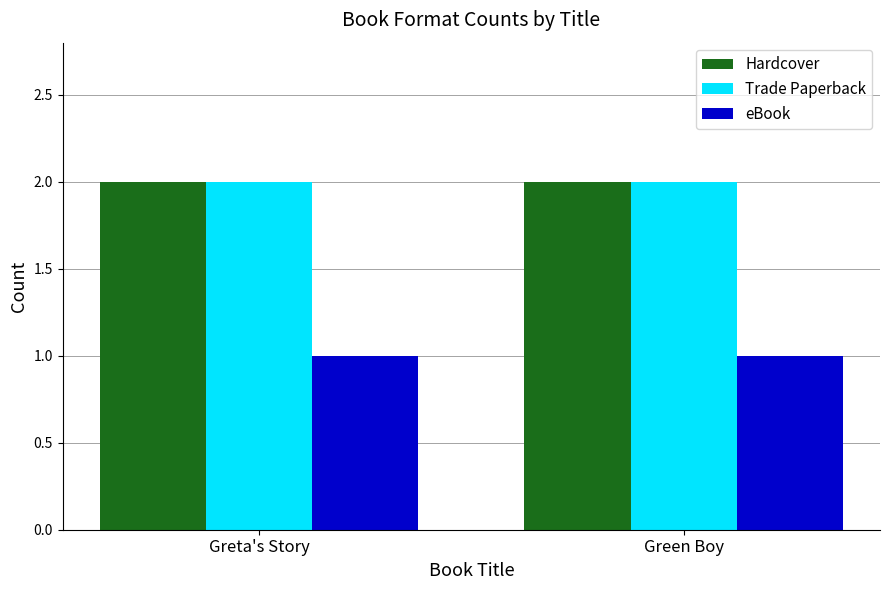

What is the total value across all series at Green Boy?

5